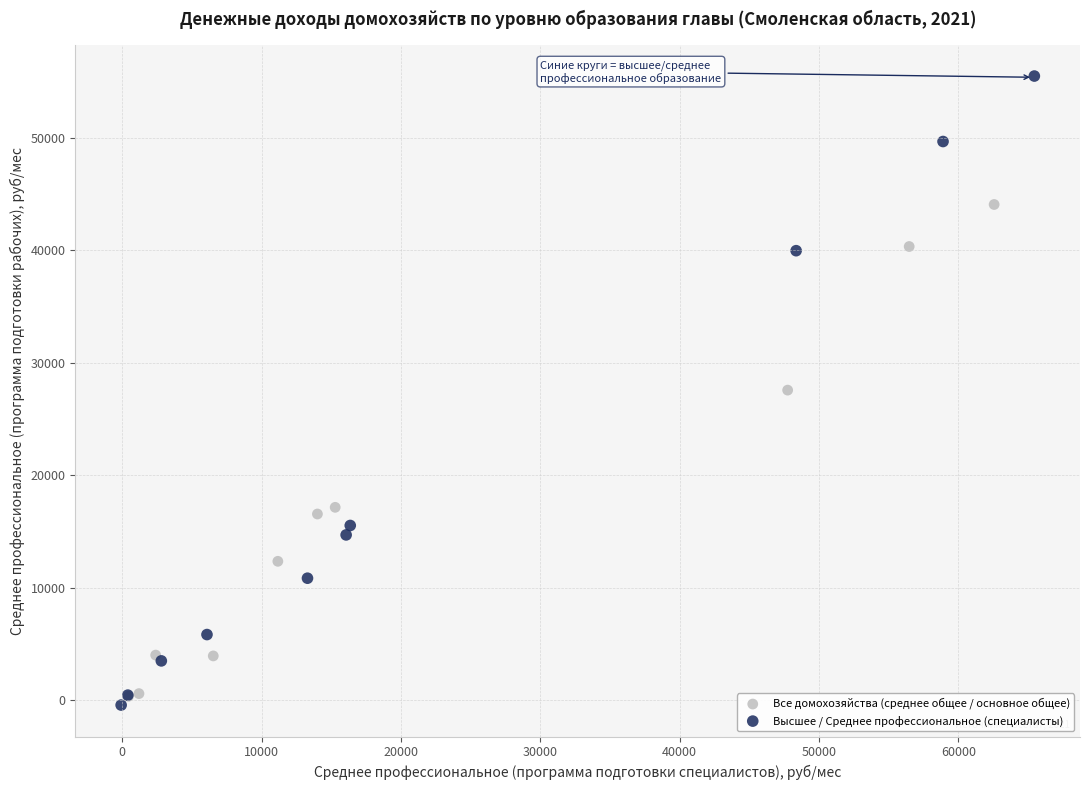

Which series reaches the maximum Y coordinate?

Высшее / Среднее профессиональное (специалисты)